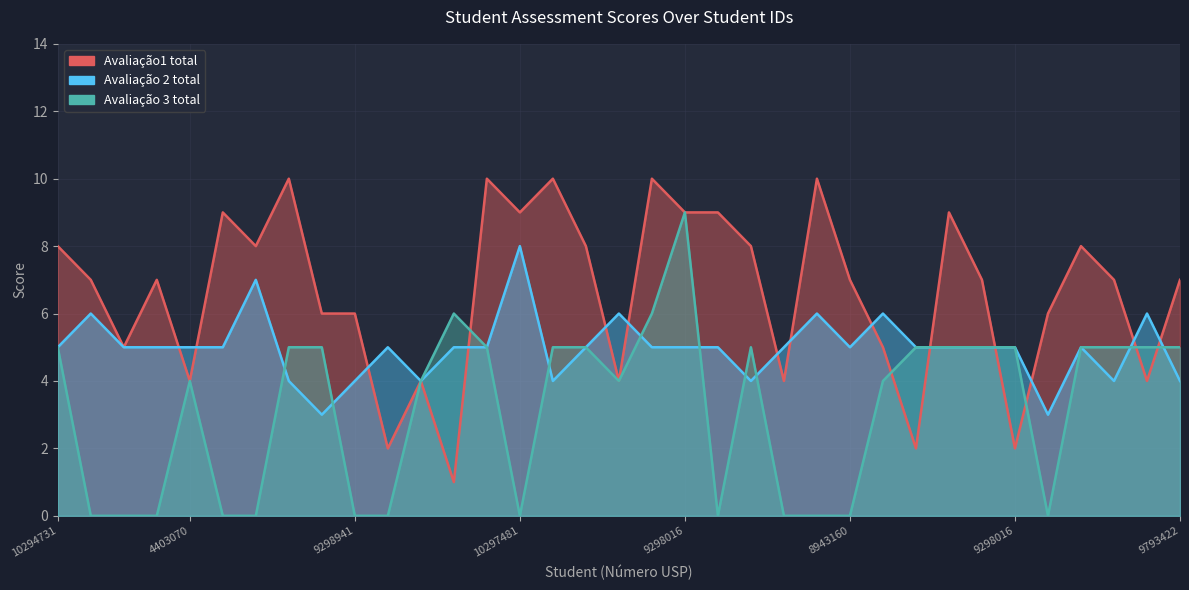

After their last crossing, which series has the higher values: Avaliação1 total or Avaliação 3 total?

Avaliação1 total